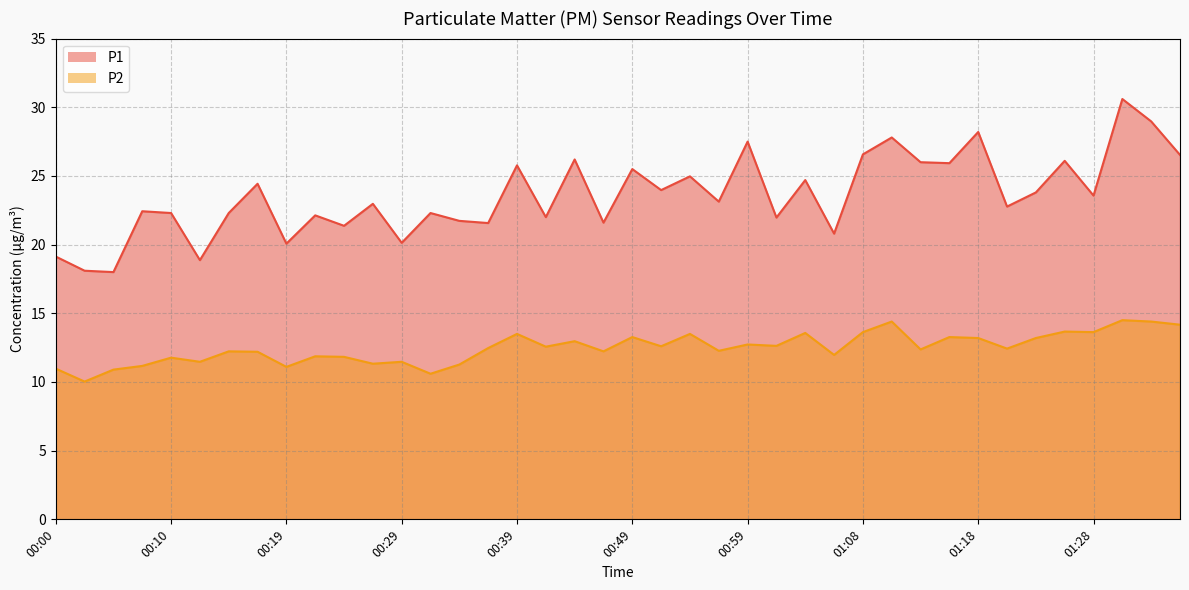

At which category is the sum across all series the highest?

01:31